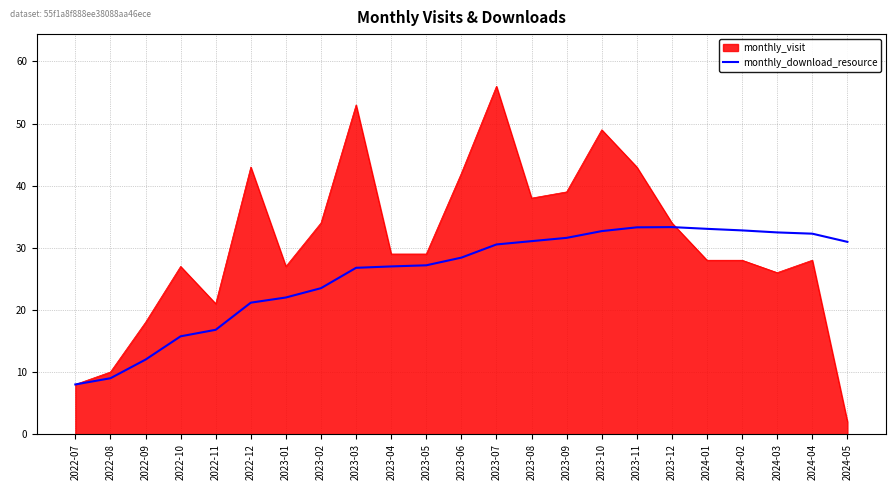

Which series has the largest total across all categories?

monthly_visit